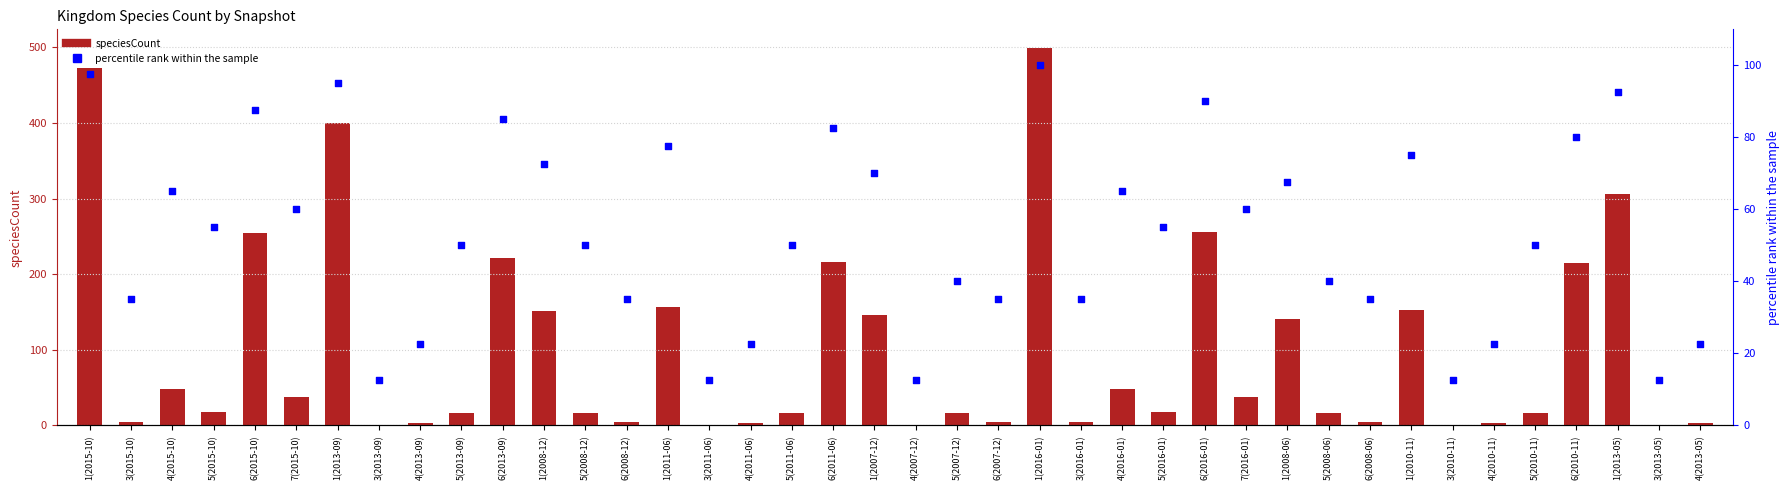

Which series has the largest total across all categories?

speciesCount